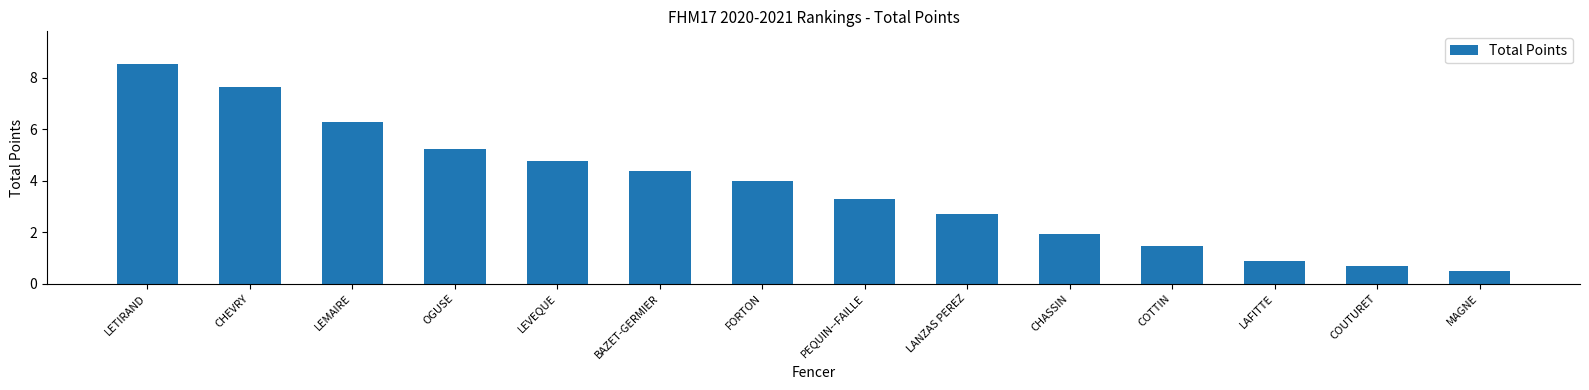

What is the difference between the second highest and minimum values?

7.2